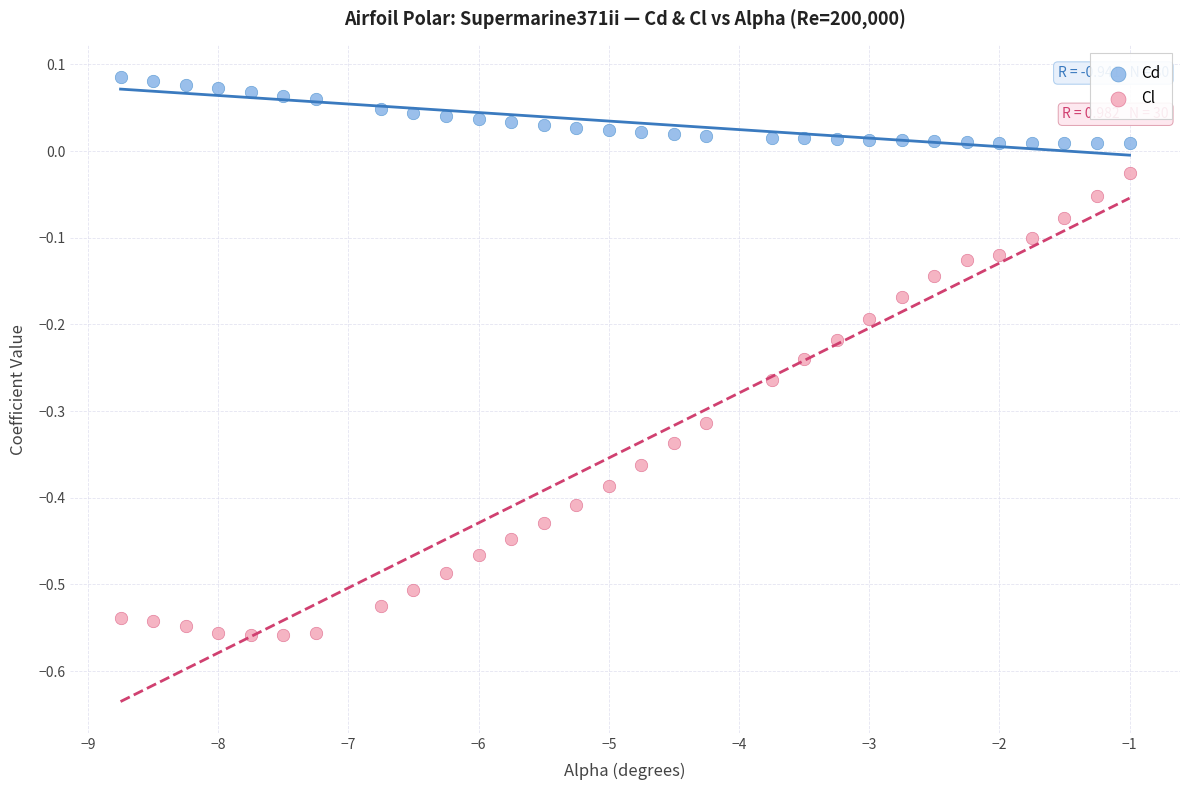

Which series reaches the minimum Y coordinate?

Cl